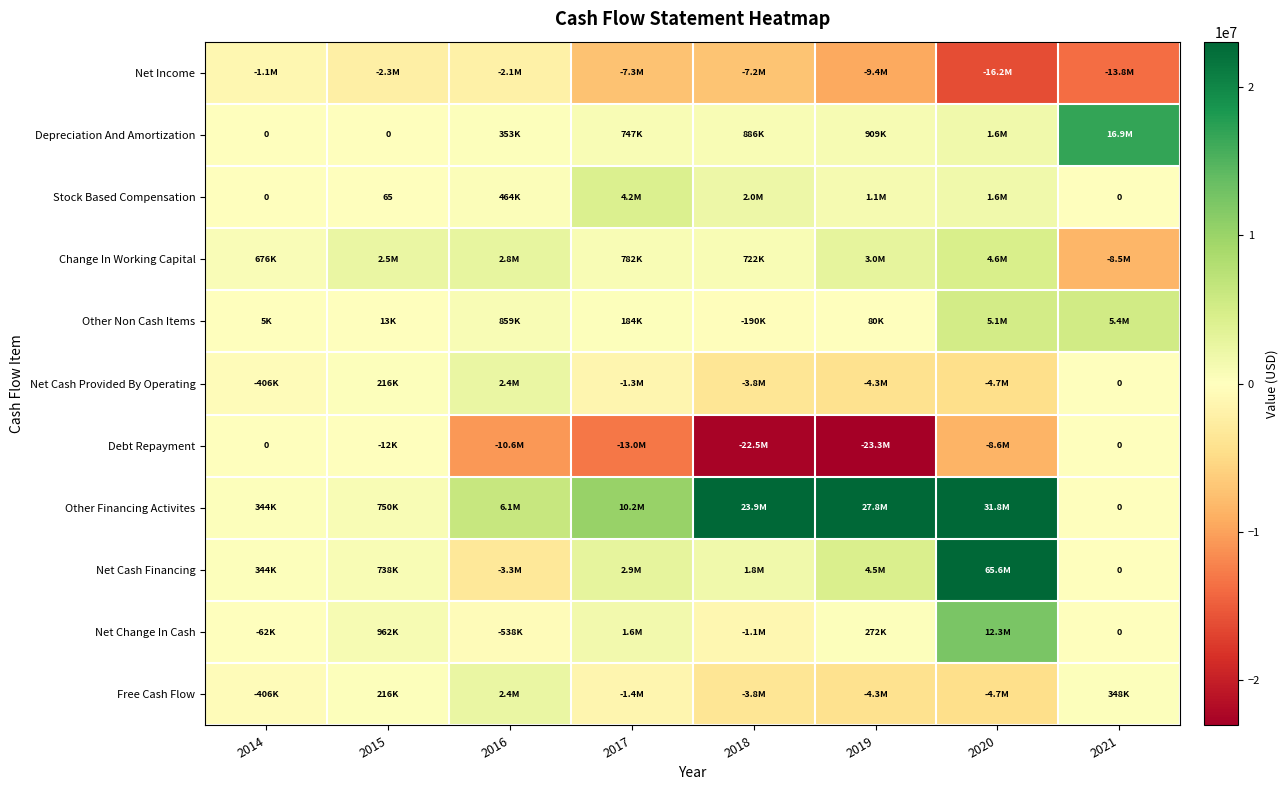

What is the difference between the highest and lowest values at 2018?

46361217